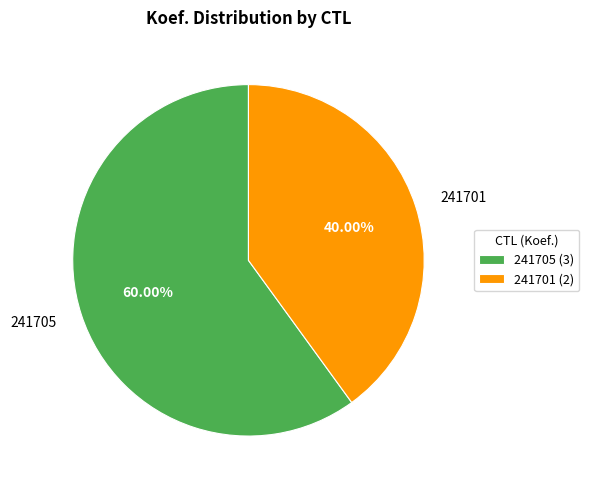

Does any single category account for the majority?

Yes